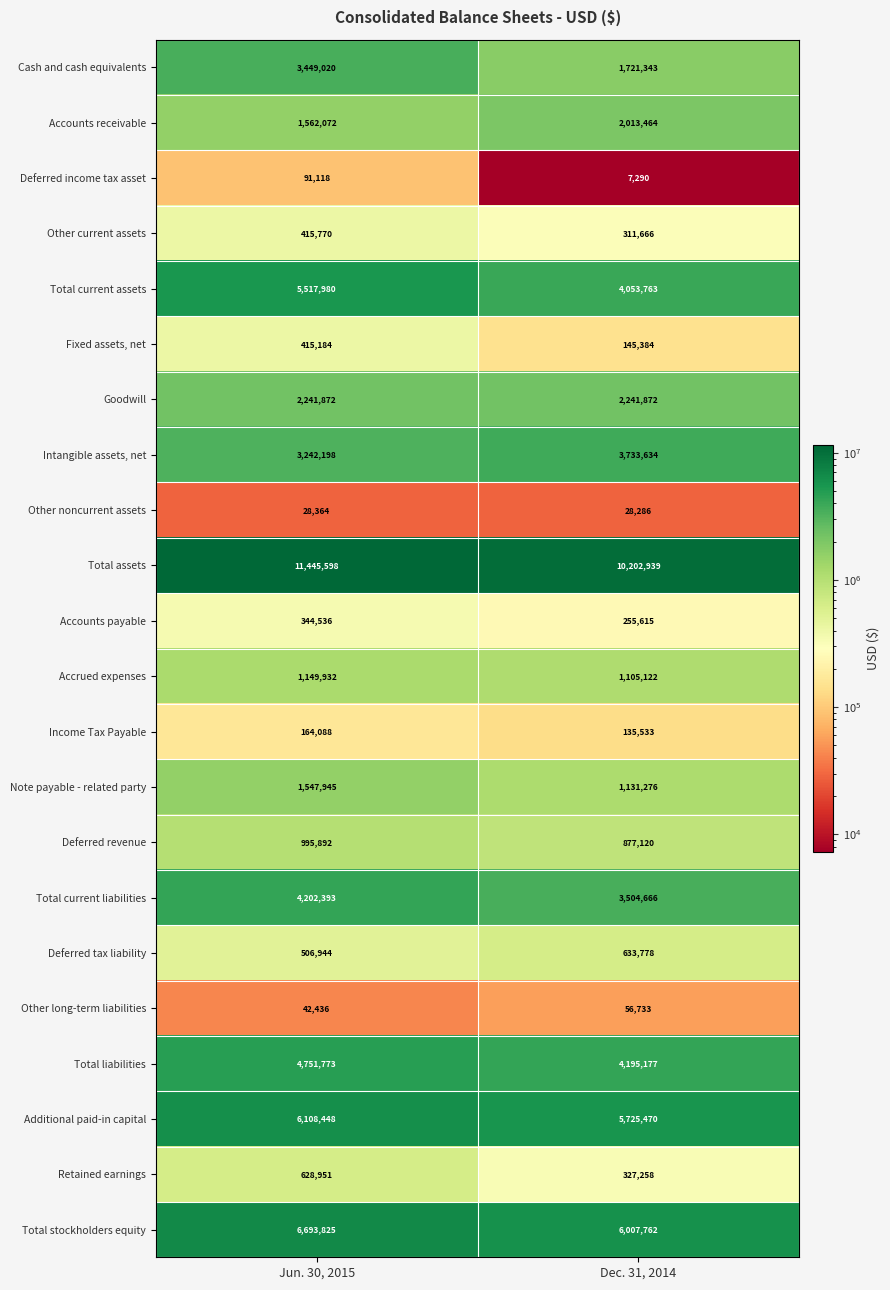

Where is Retained earnings nearest to the value 478104?

Dec. 31, 2014